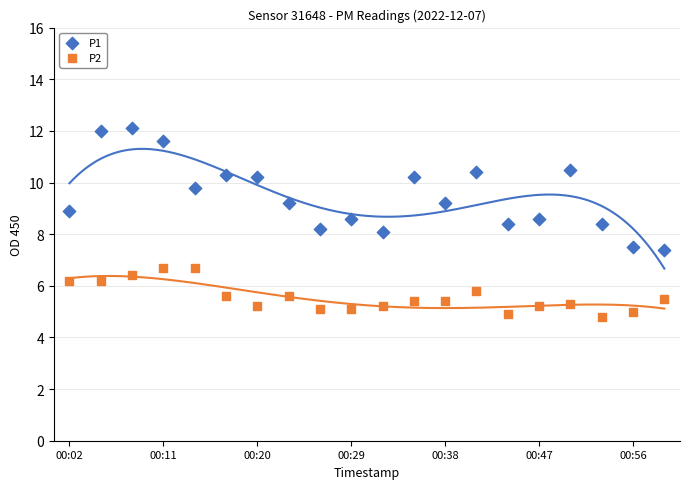

Which series has the largest Y range (max minus min)?

P1